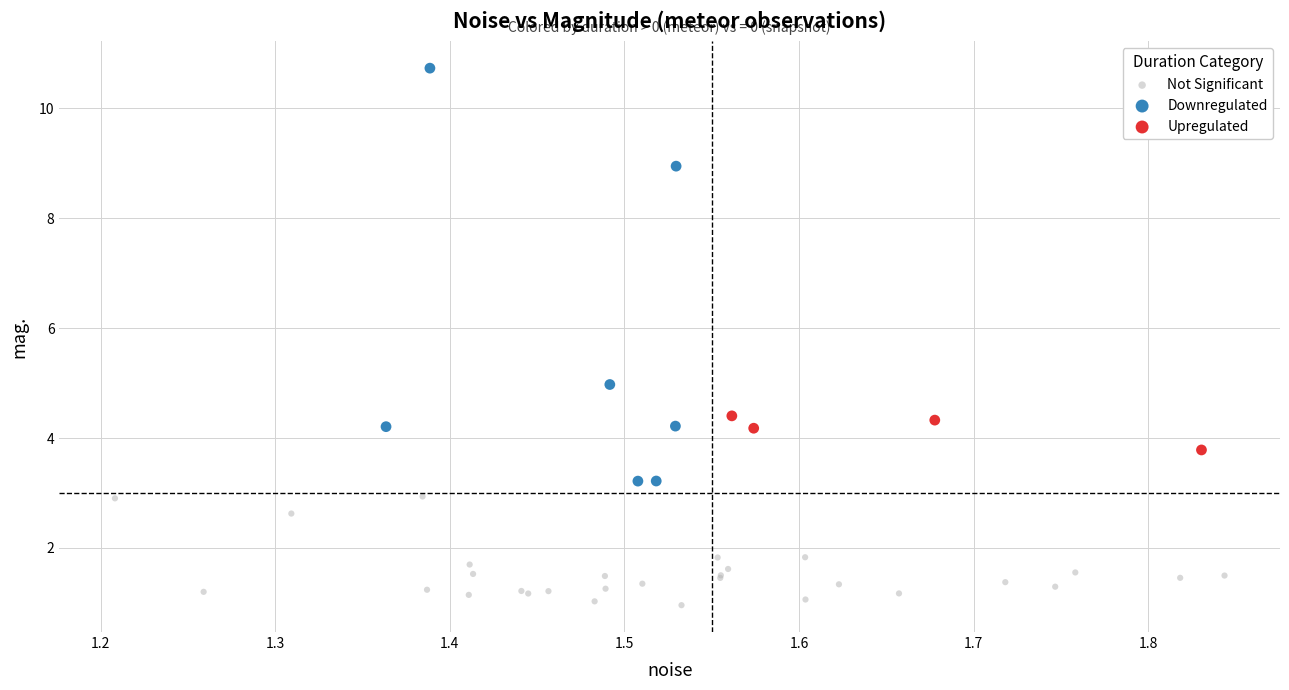

Which series reaches the maximum Y coordinate?

Downregulated